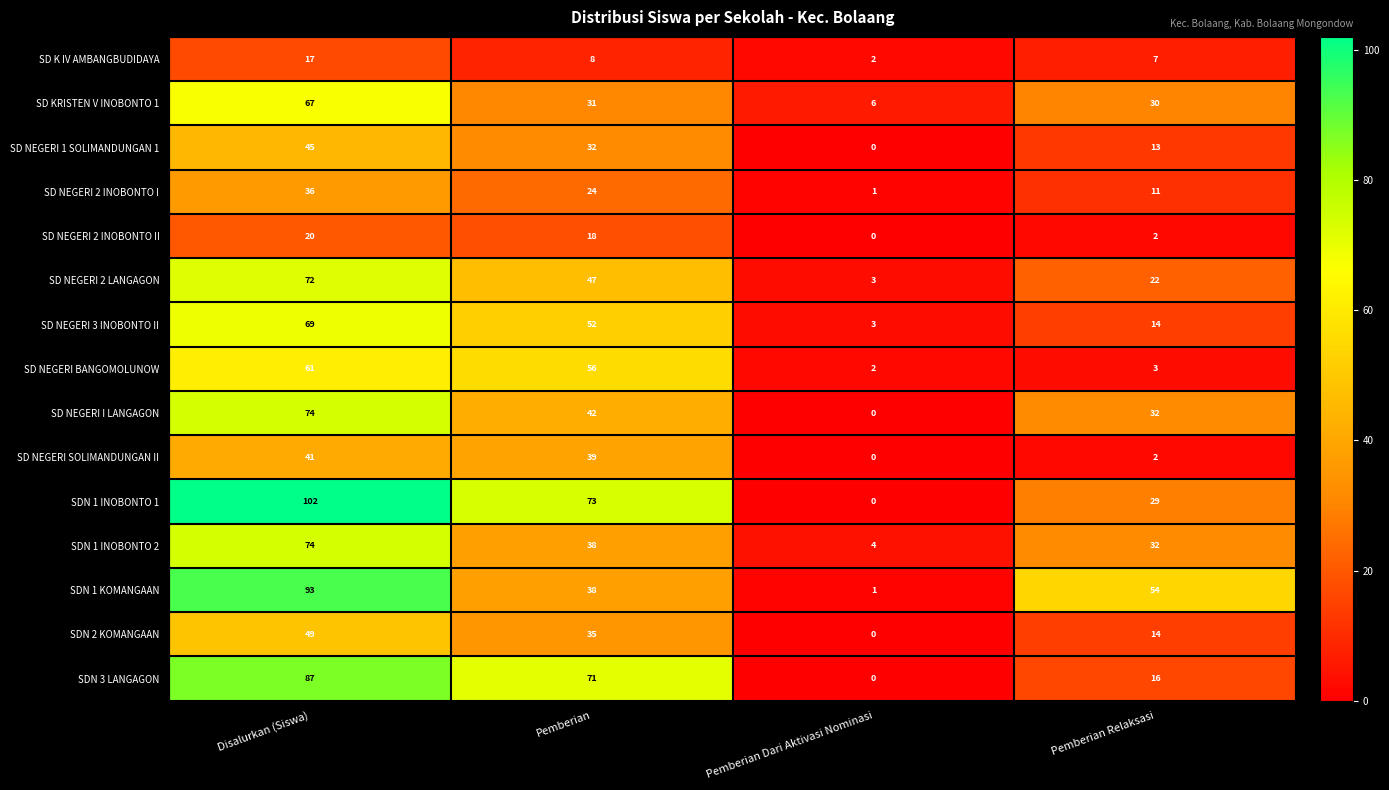

What is the difference between the maximum and minimum values in the SD NEGERI 2 INOBONTO I series?

35